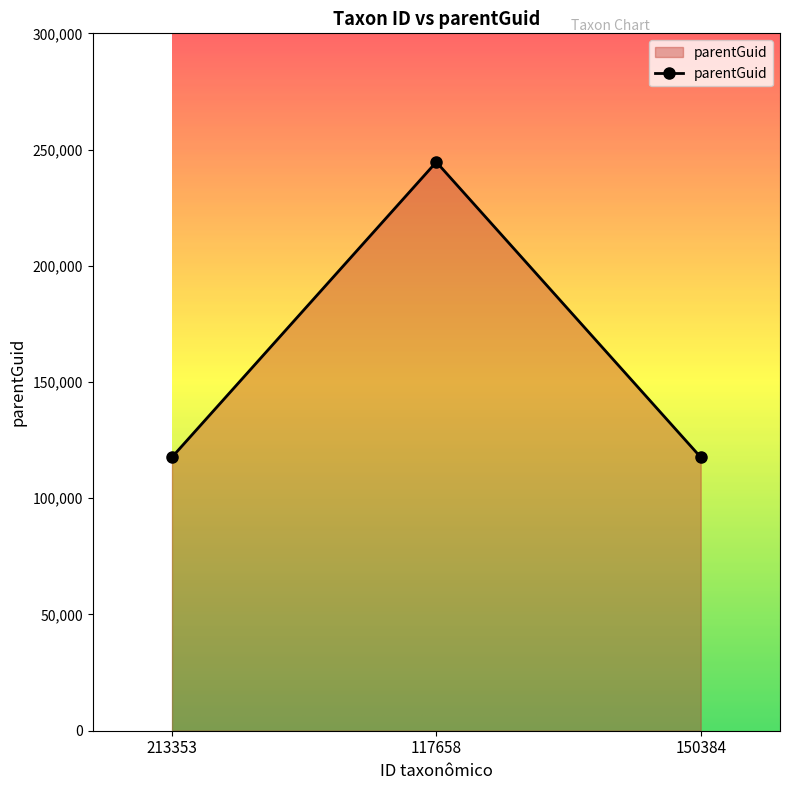

Which category has the highest value across all series?

117658